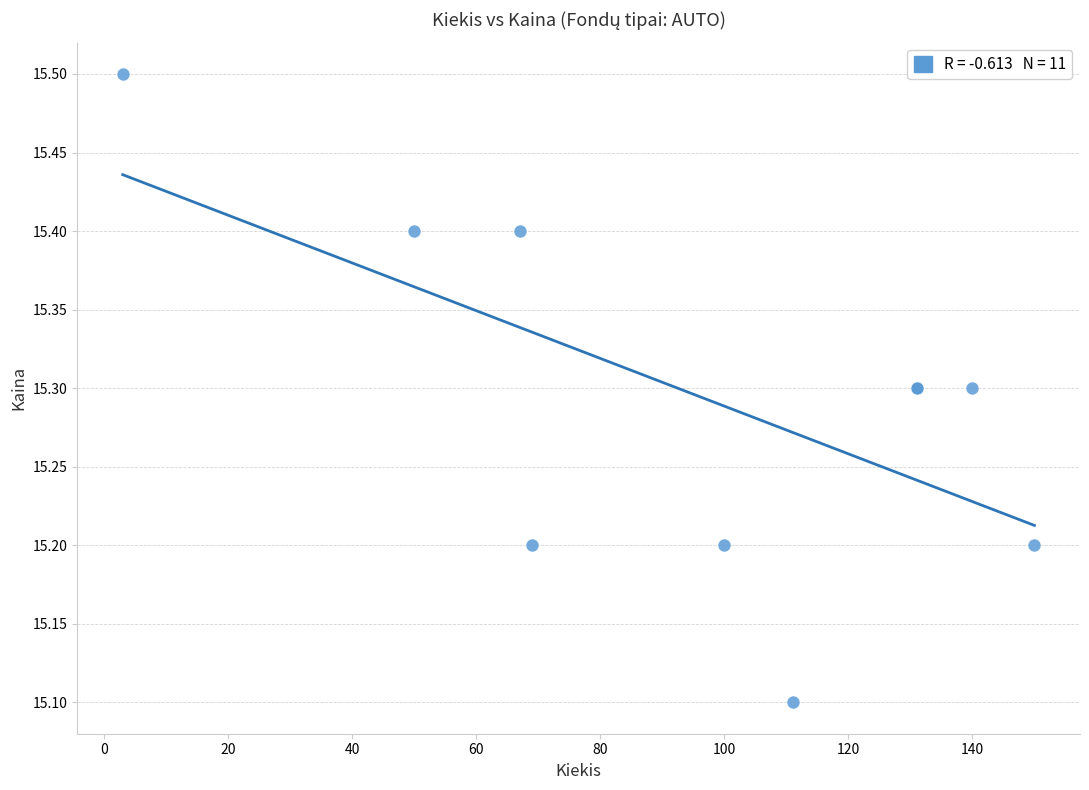

What Y value in the scatter plot is closest to 15?

15.1